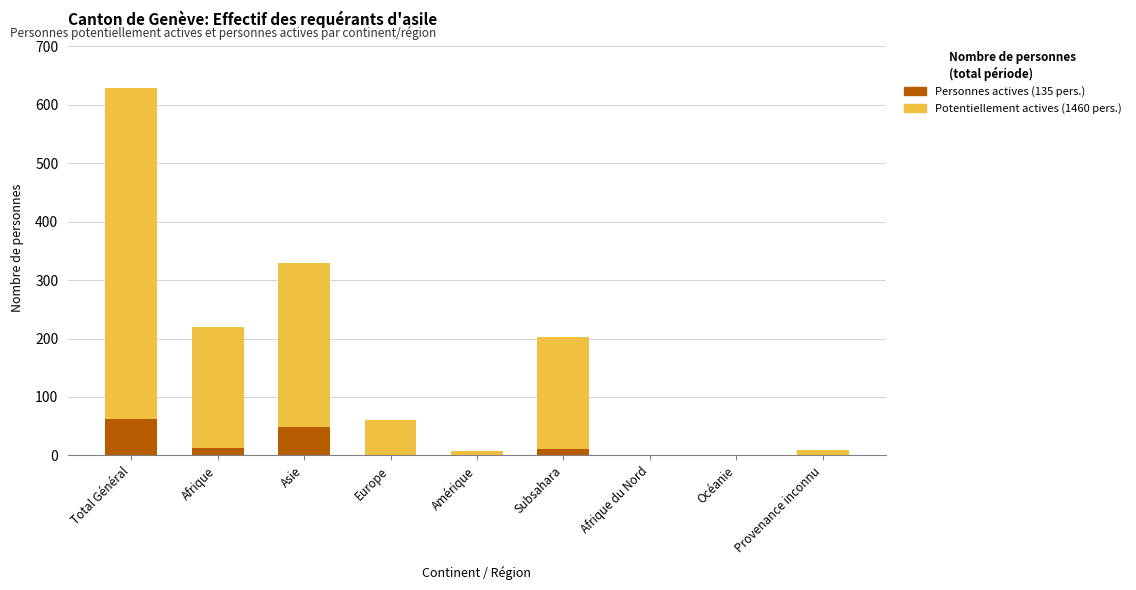

What is the highest value of the Personnes actives series?

62